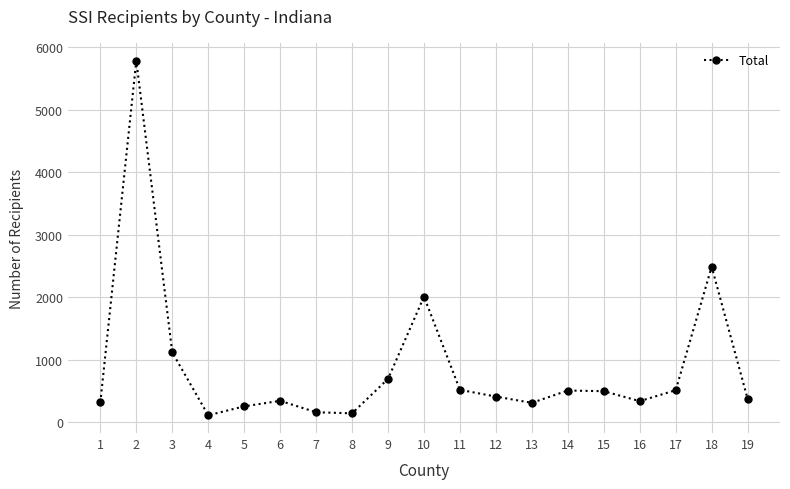

Is it true that the value at 3 is 746?

False